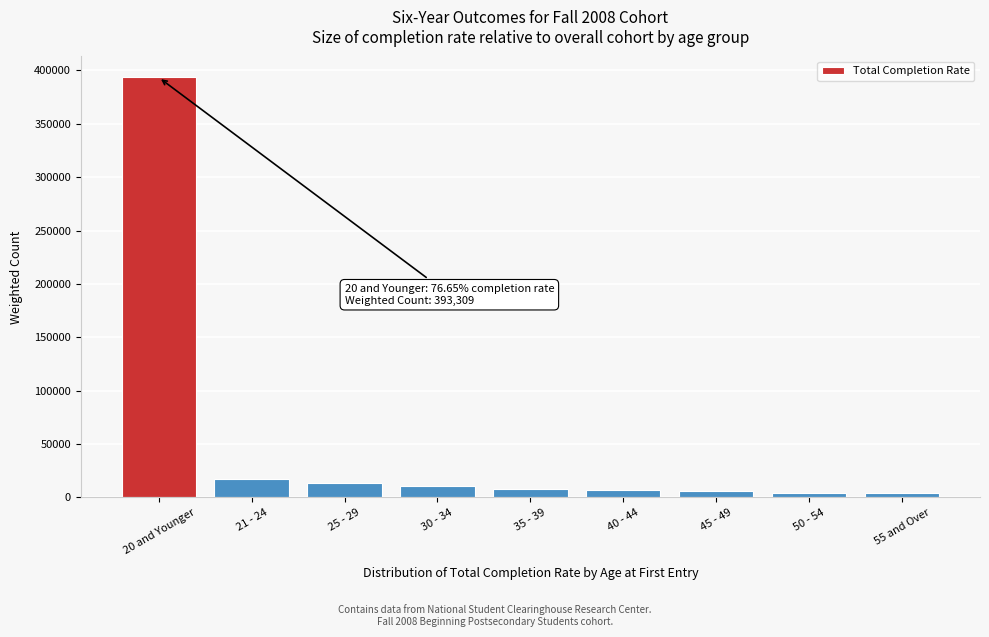

Where is the data nearest to the value 198637?

21 - 24